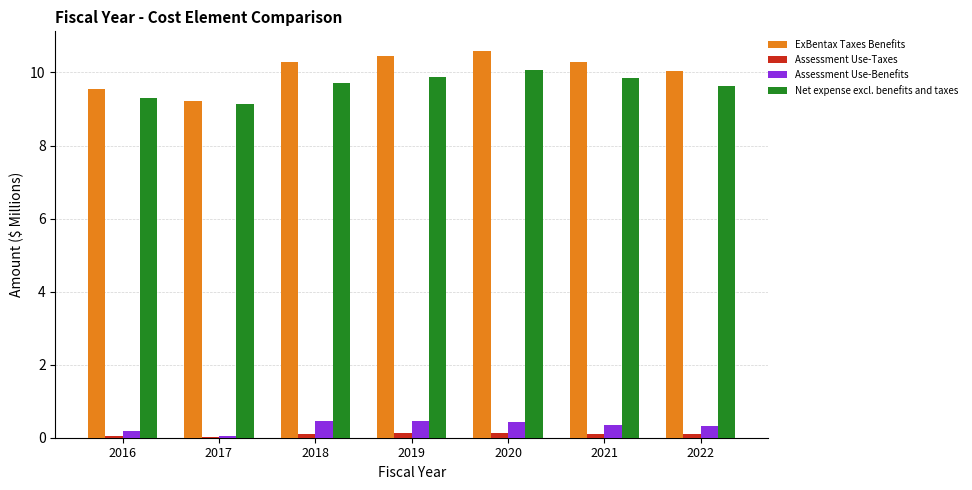

At which label is ExBentax Taxes Benefits closest to 9?

2017